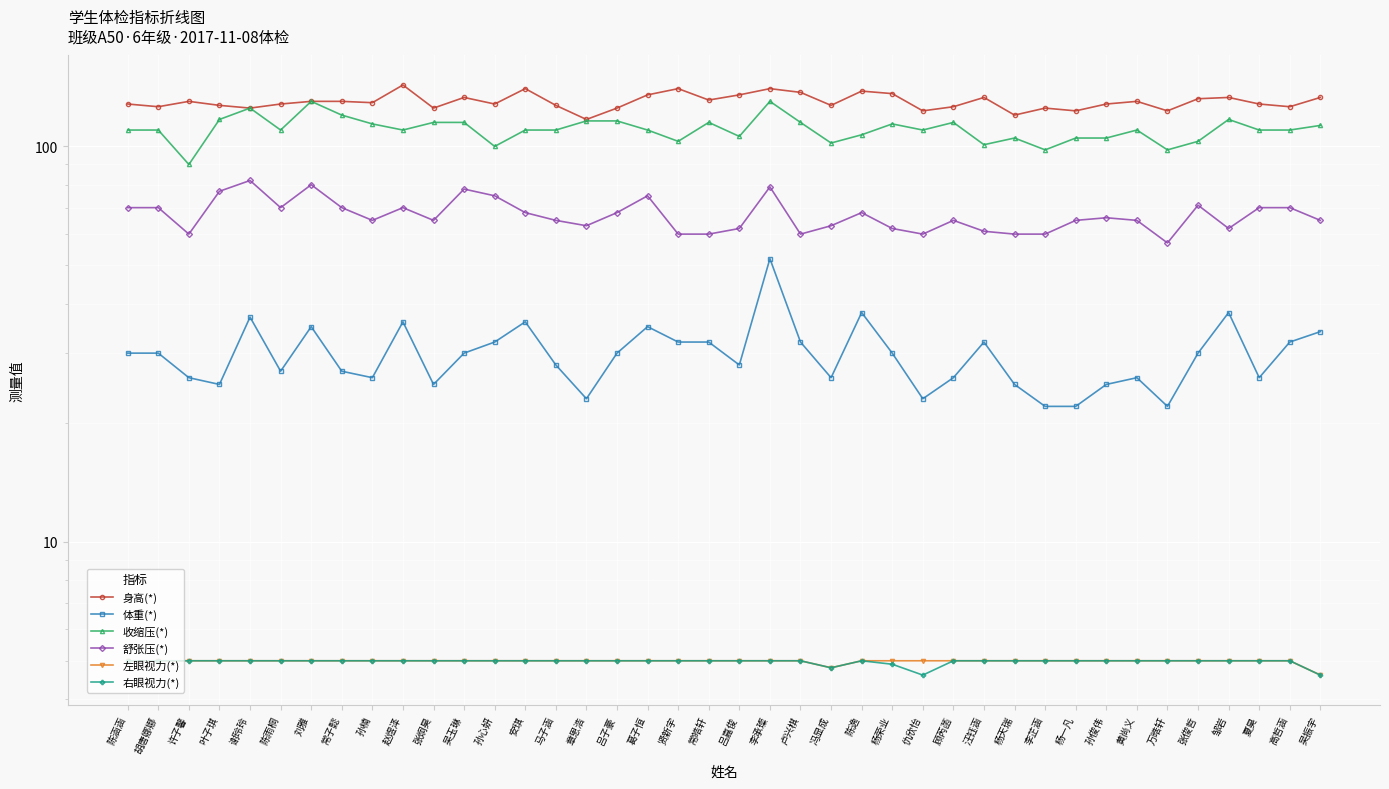

What is the total value across all series at 刘雅?

385.0